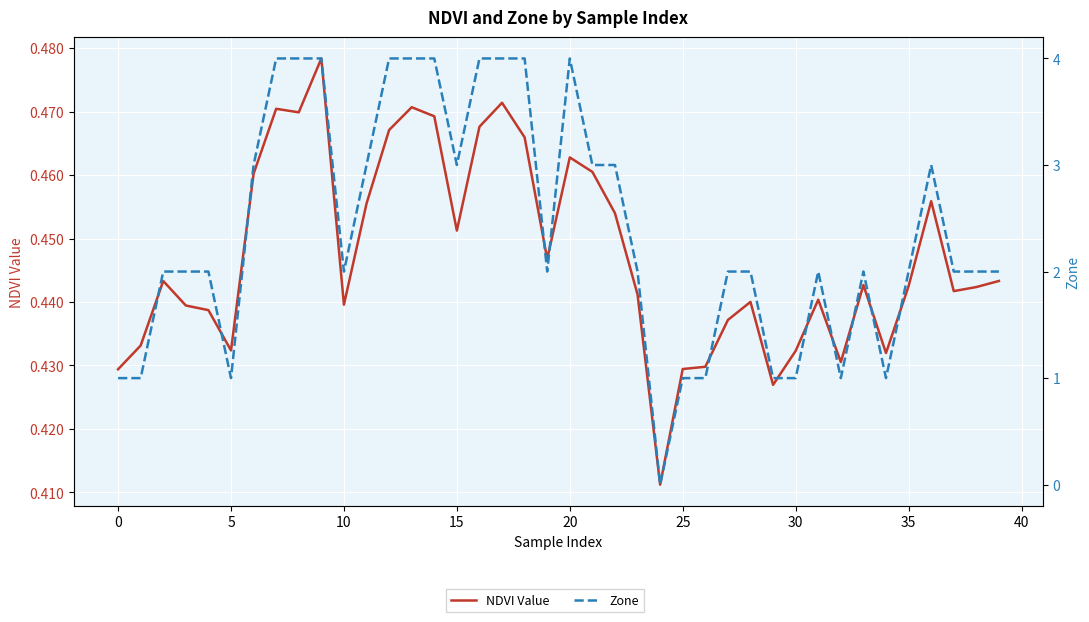

How many lines are shown in the chart?

2